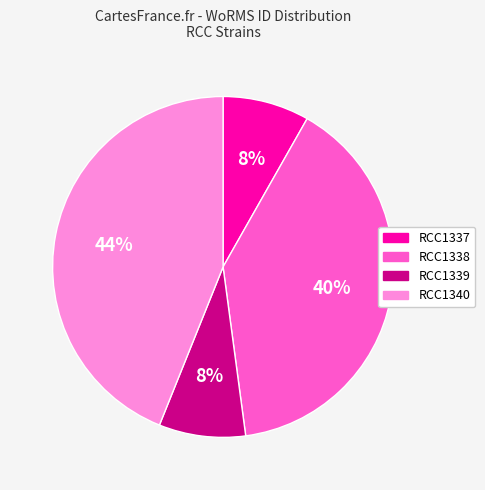

Do RCC1340 and RCC1338 together represent more than half of the pie?

Yes